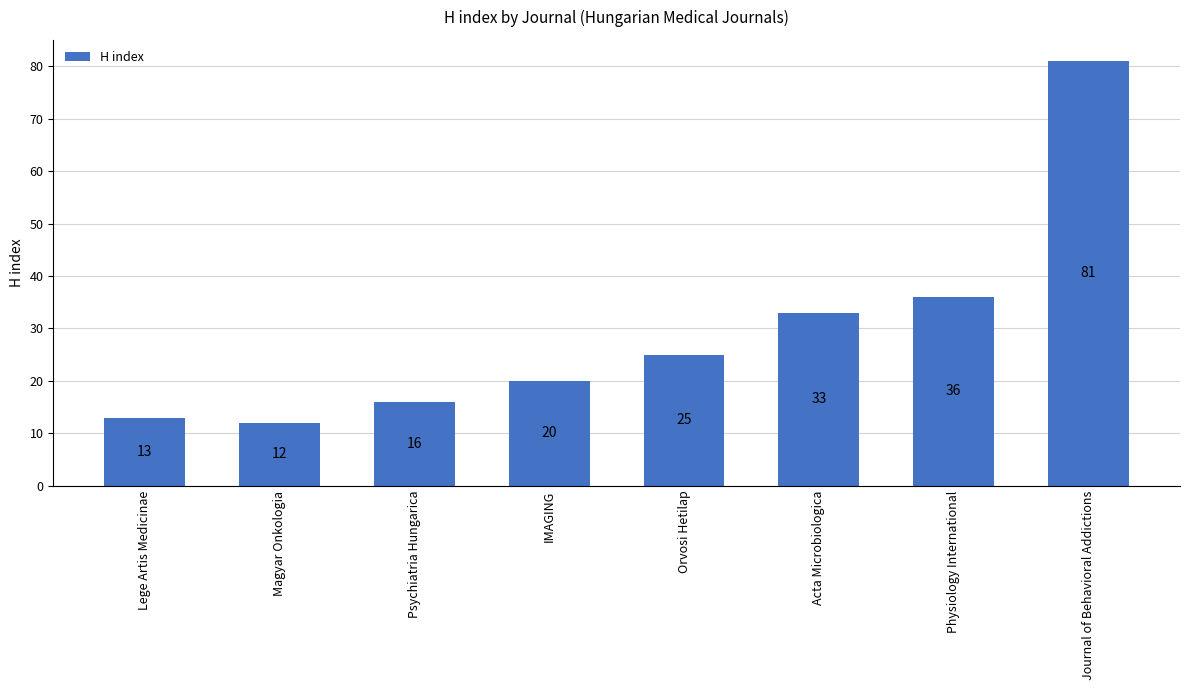

List the labels in order of value, smallest first.

Magyar Onkologia, Lege Artis Medicinae, Psychiatria Hungarica, IMAGING, Orvosi Hetilap, Acta Microbiologica, Physiology International, Journal of Behavioral Addictions